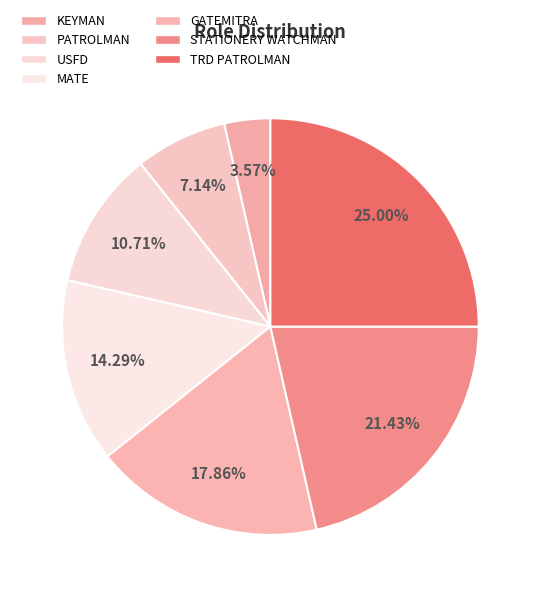

To the nearest percent, what portion does MATE represent?

14%